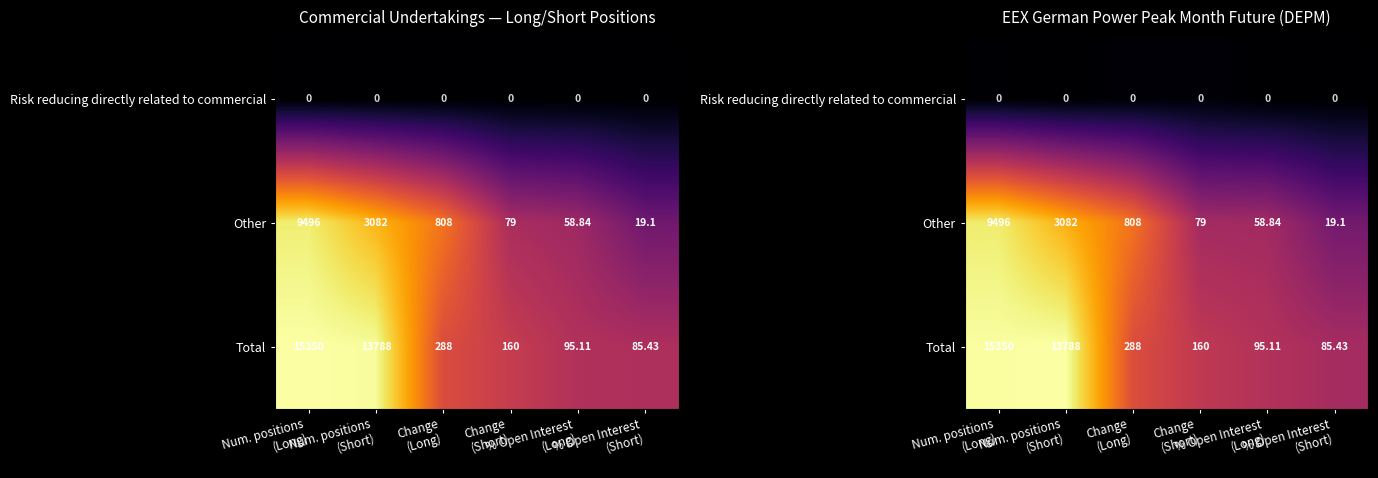

The value of Other at Change (Long) is 1.4. True or false?

False